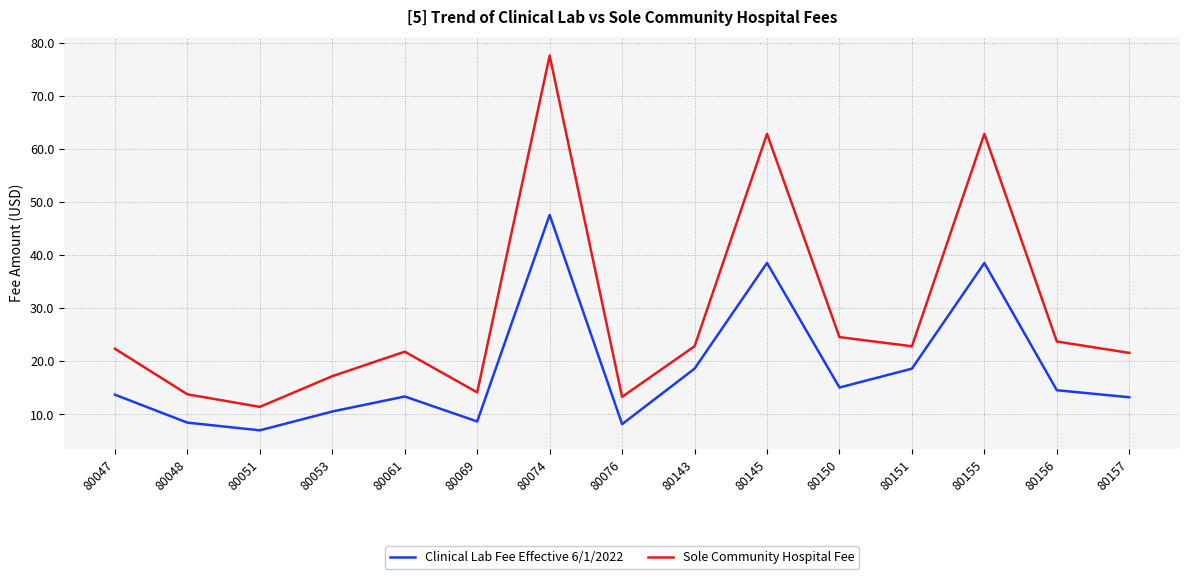

True or false: Clinical Lab Fee Effective 6/1/2022 has a value of 74.3 at 80074.

False